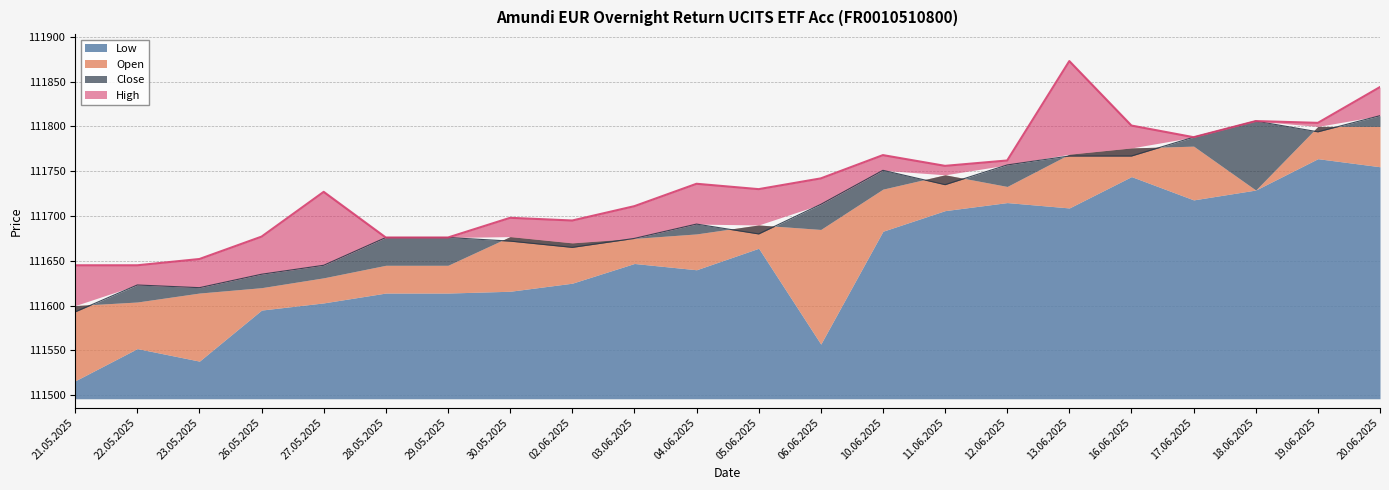

The High series shows 111698 at 30.05.2025. True or false?

True